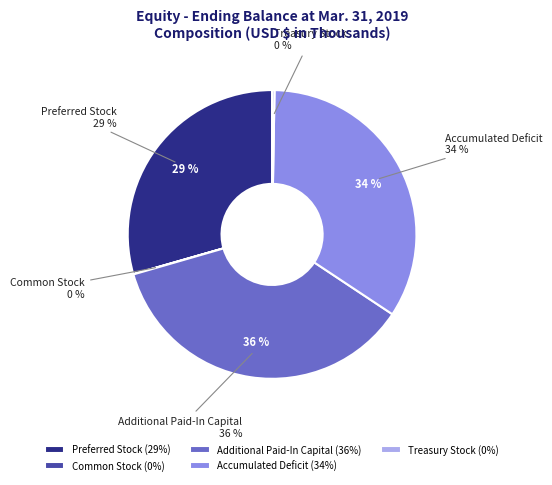

Rank the categories by value from highest to lowest.

Additional Paid-In Capital, Accumulated Deficit, Preferred Stock, Treasury Stock, Common Stock